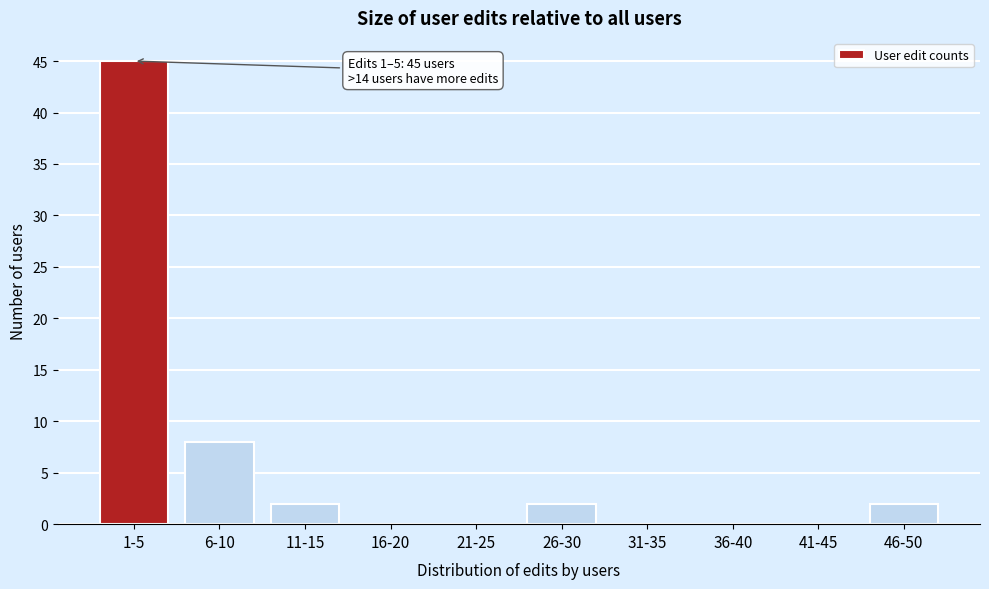

Reading left to right, what are all the values shown in this chart?

1-5=45	6-10=8	11-15=2	16-20=0	21-25=0	26-30=2	31-35=0	36-40=0	41-45=0	46-50=2